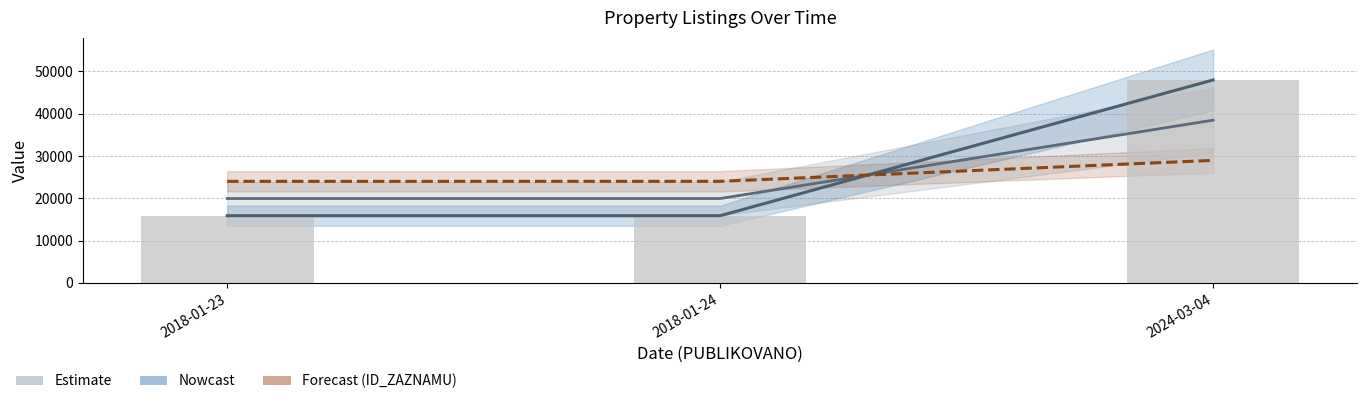

What is the approximate value of ID_ZAZNAMU (scaled) at 2018-01-24?

24027.4